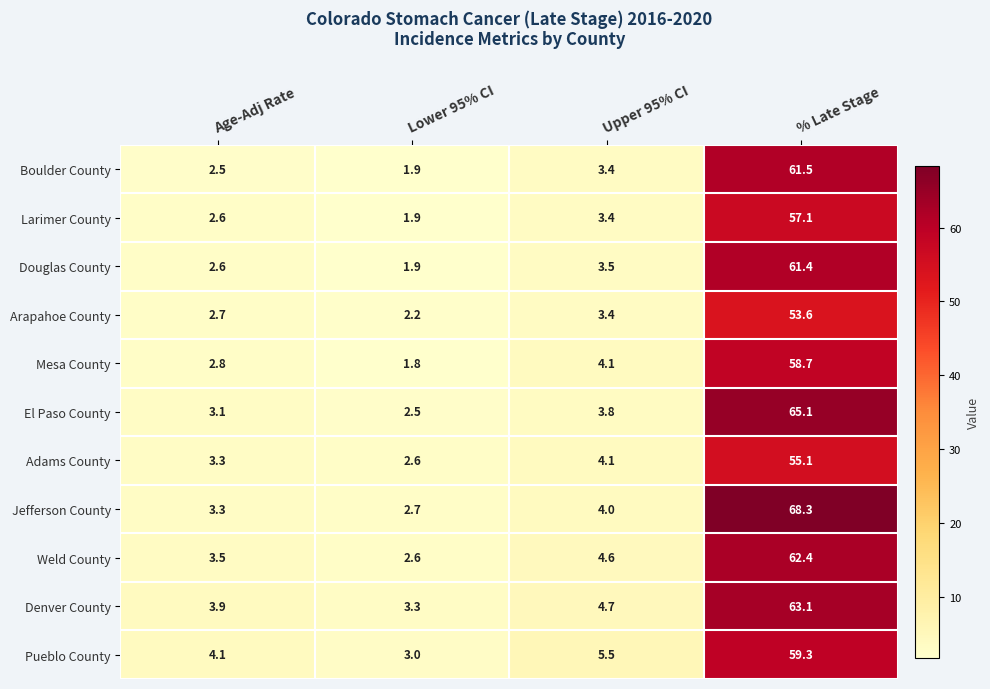

What is the maximum value shown in the chart?

68.3